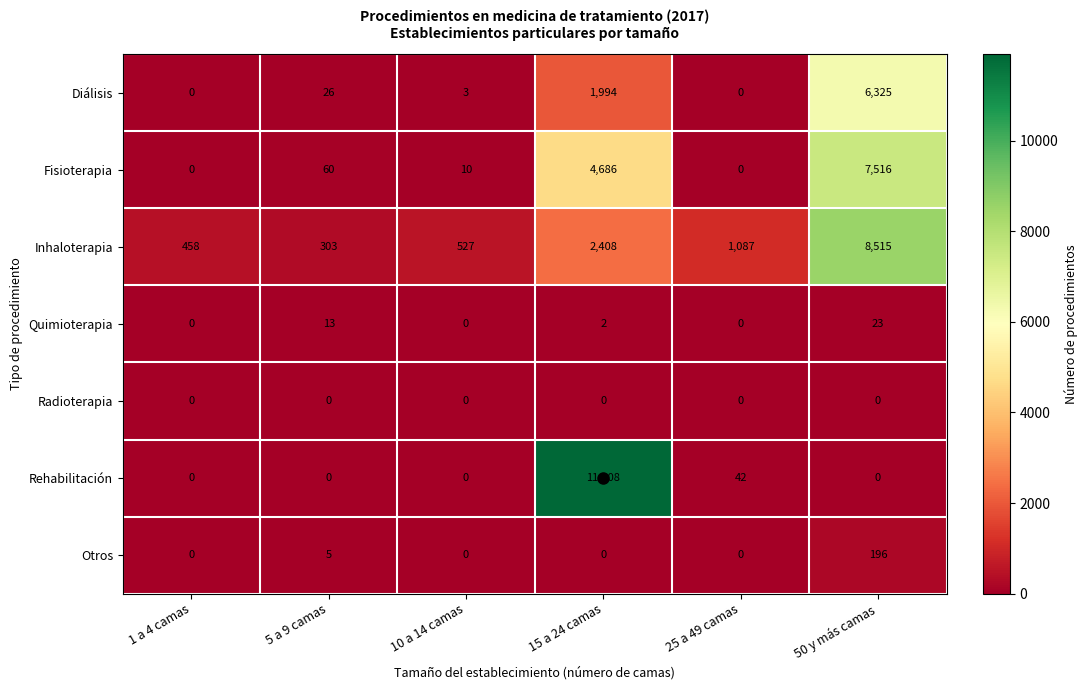

How many values in Diálisis are above zero?

4